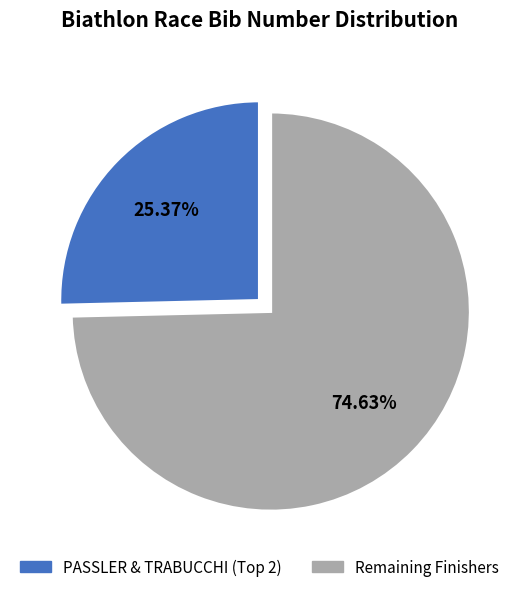

Is there any slice that represents more than half of the pie?

Yes